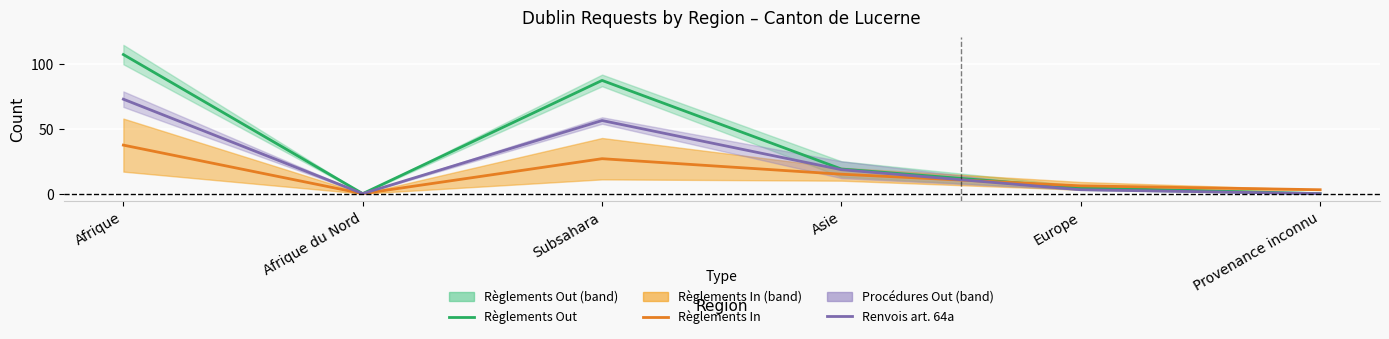

What is the average value of the Règlements In series?

14.8